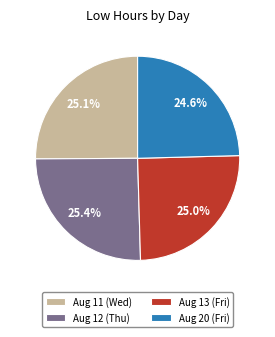

Is there any slice that represents more than half of the pie?

No